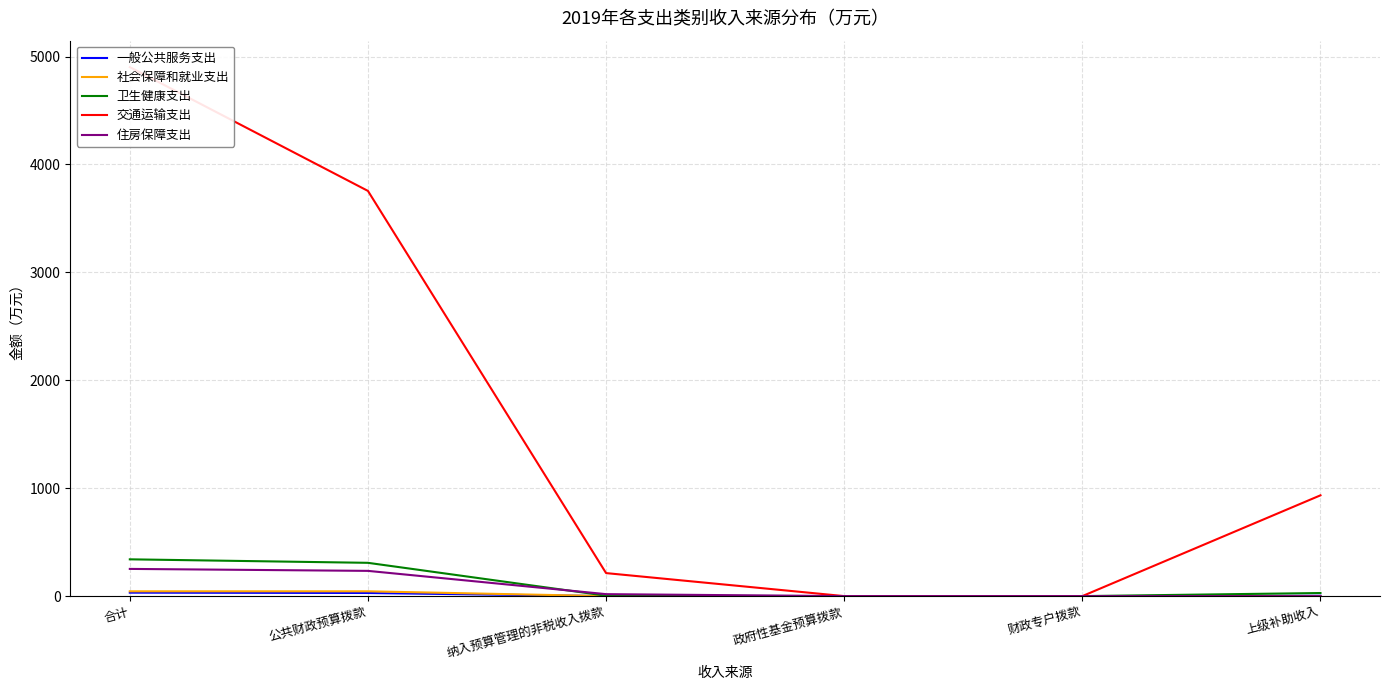

How many data points in 住房保障支出 are less than 18?

3